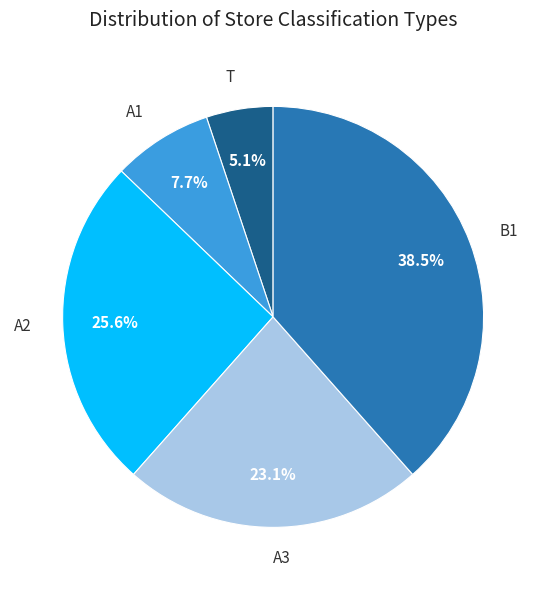

Which slice is the largest?

B1